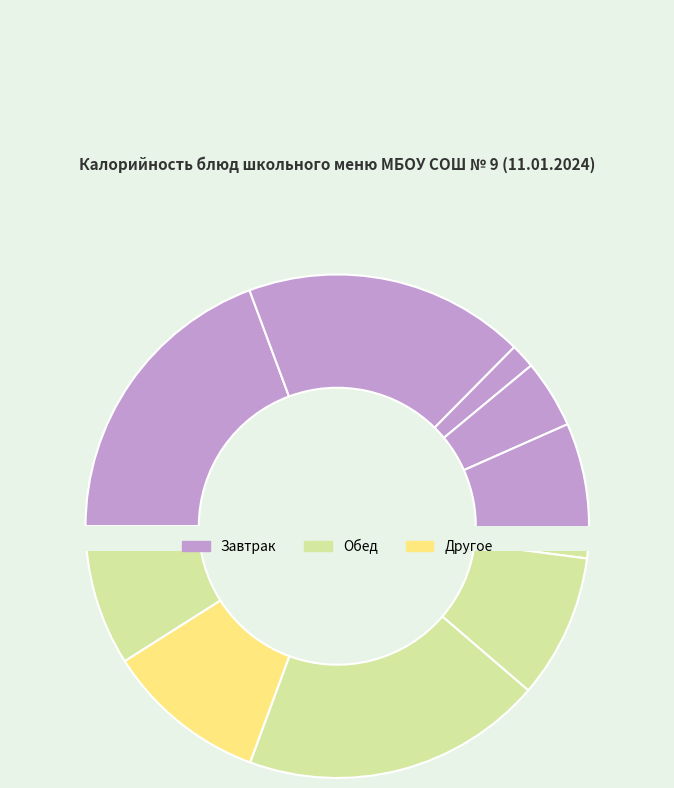

The Оладьи из печени с соусом slice represents 31% of the pie. True or false?

False